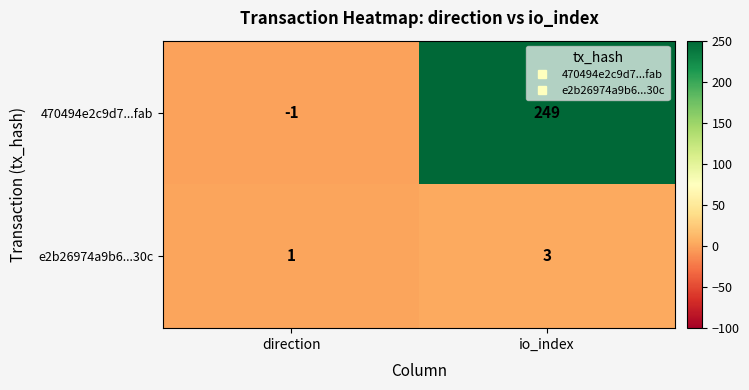

Where is 470494e2c9d7...fab nearest to the value 124?

direction